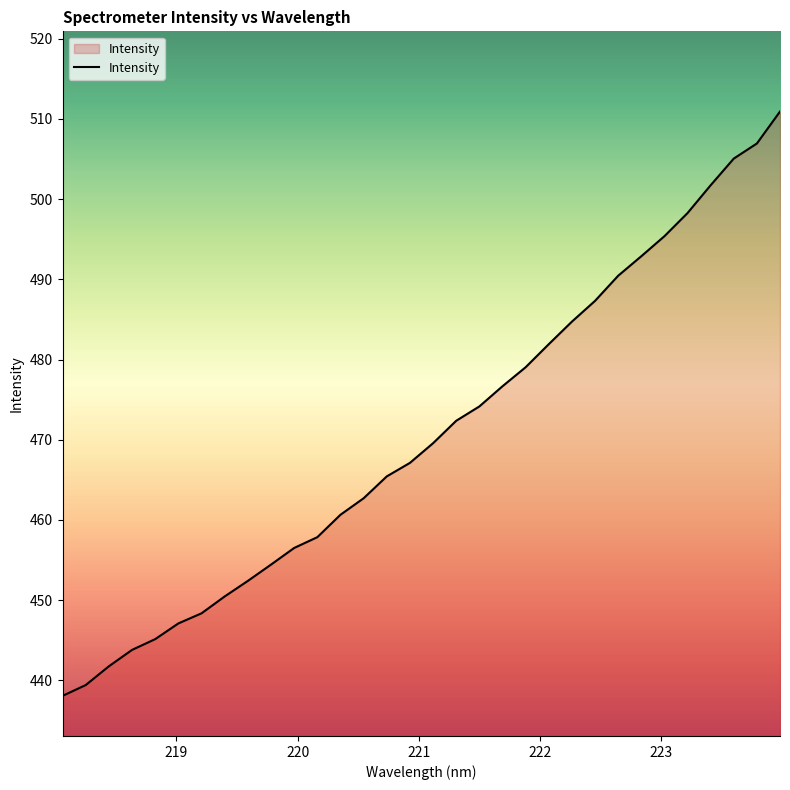

What is the difference between the maximum and minimum values?

72.9